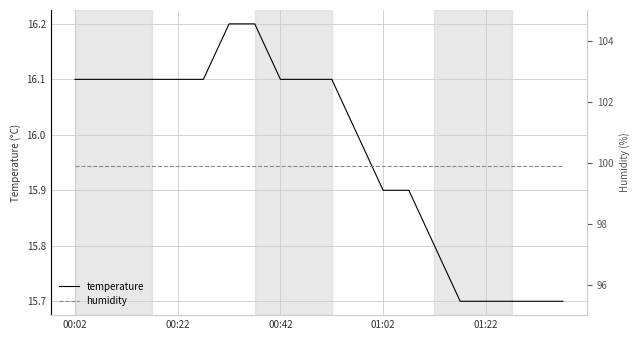

The humidity series shows 99.9 at 13. True or false?

True